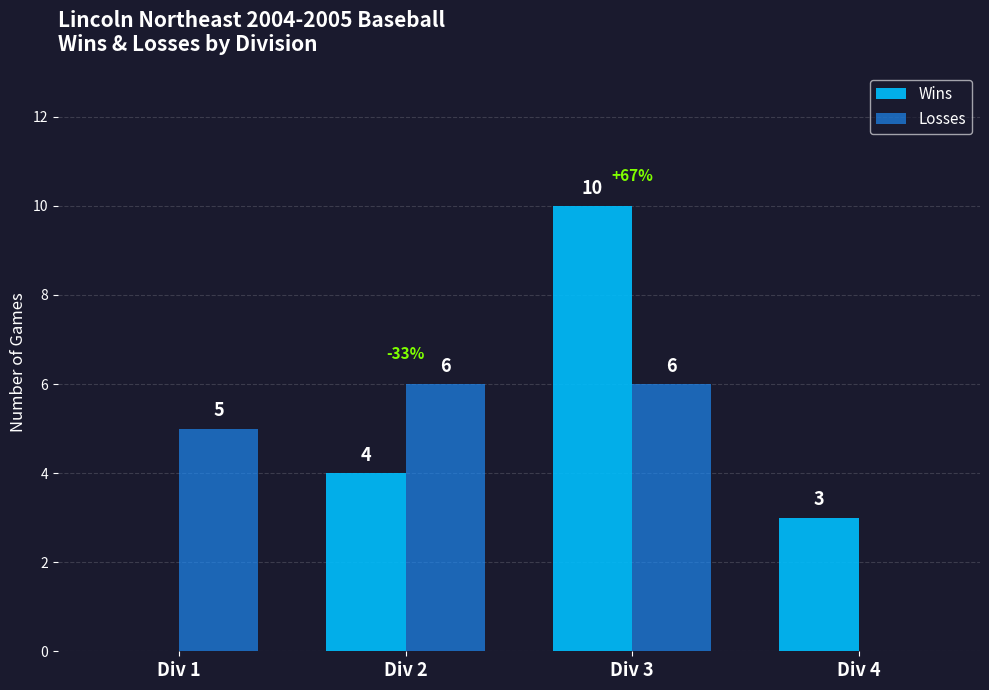

Which category has the highest value across all series?

Div 3